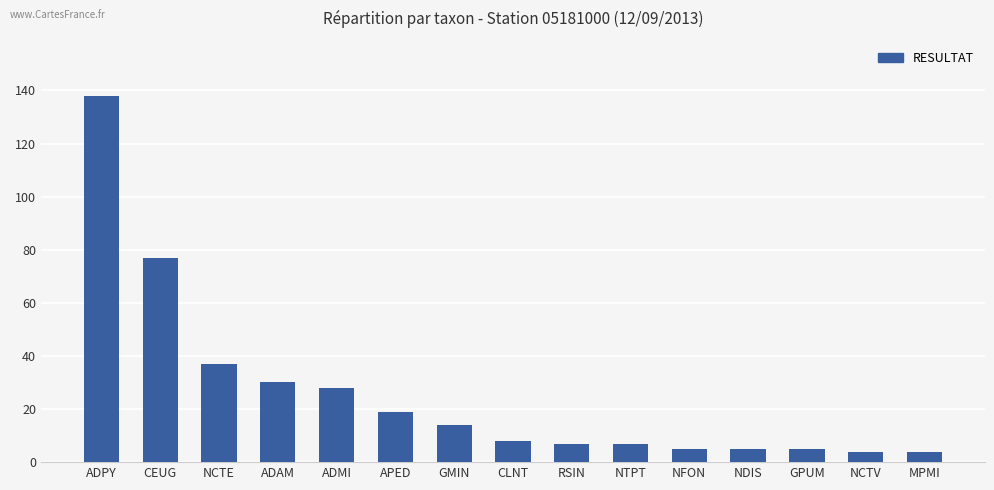

What is the minimum value shown in the chart?

4